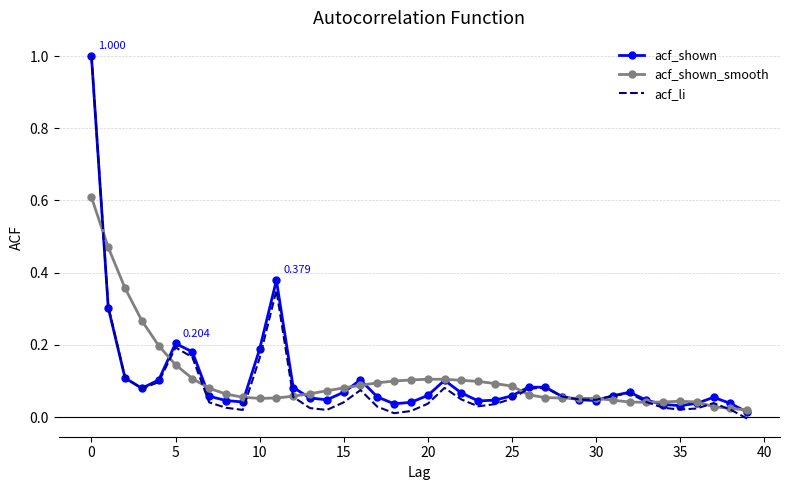

Which series has the largest range (max minus min)?

acf_li